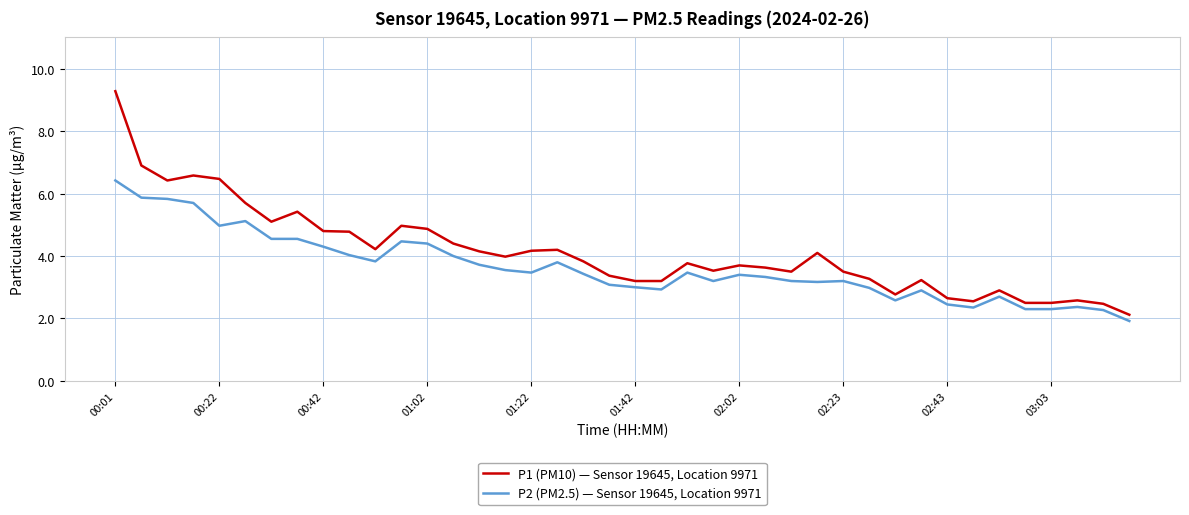

Which series has the largest total across all categories?

P1 (PM10) — Sensor 19645, Location 9971